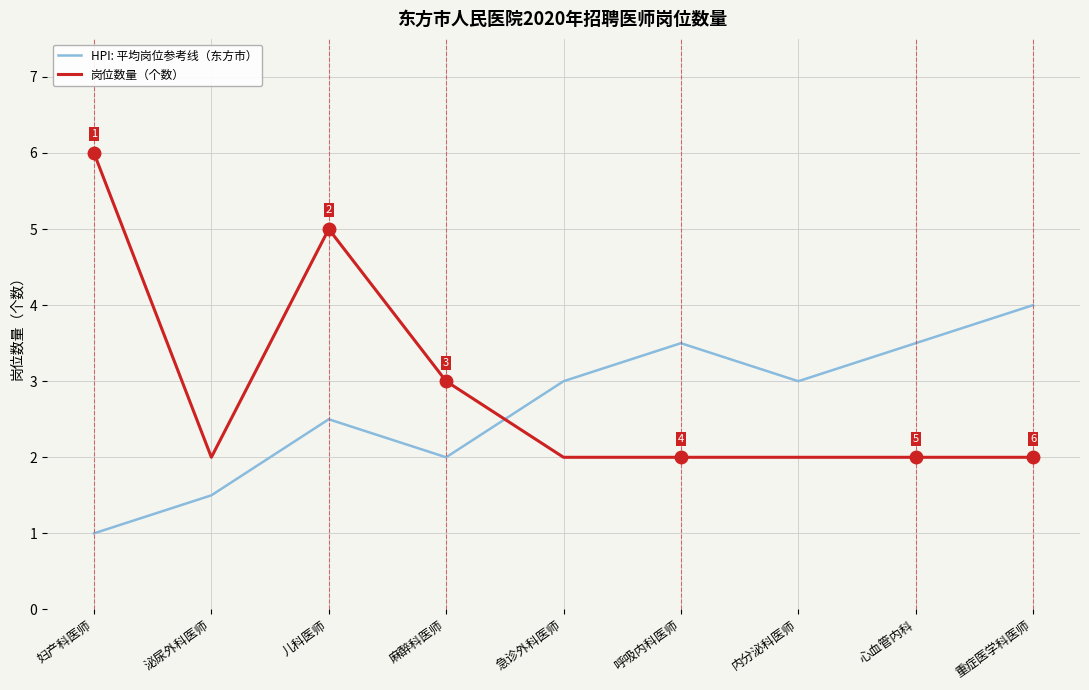

What position from the left is 急诊外科医师?

5